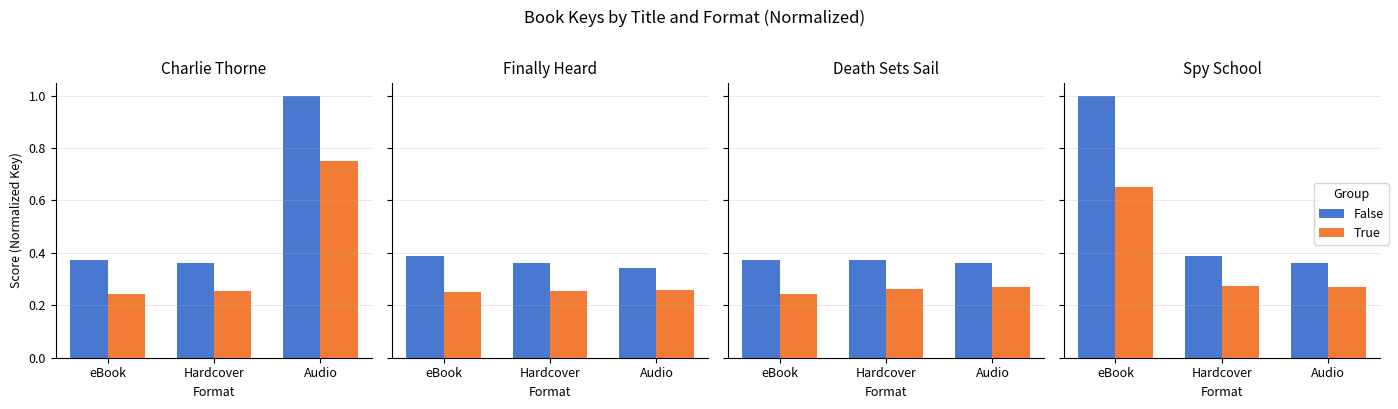

What is the spread (max minus min) of values at Hardcover?

0.1